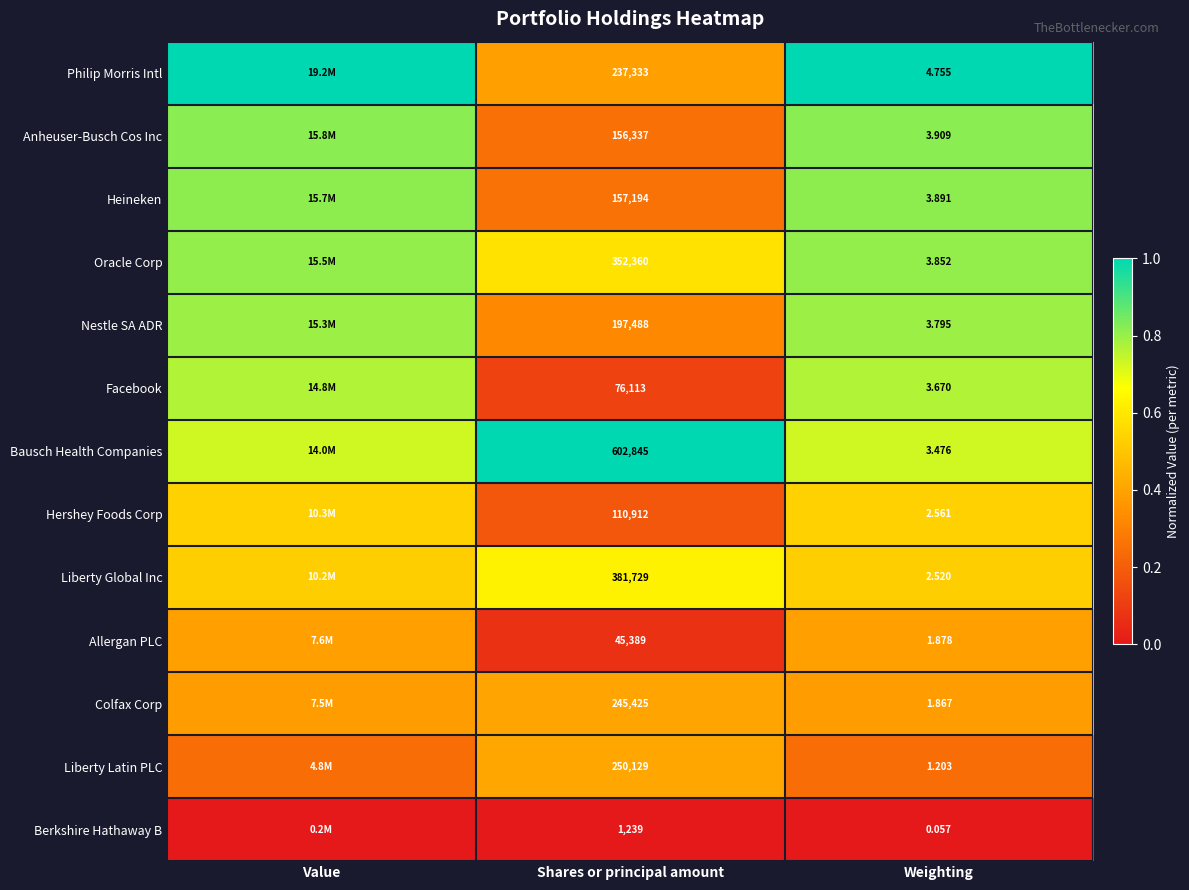

At Shares or principal amount, list the series in order from smallest to largest.

Berkshire Hathaway B, Allergan PLC, Facebook, Hershey Foods Corp, Anheuser-Busch Cos Inc, Heineken, Nestle SA ADR, Philip Morris Intl, Colfax Corp, Liberty Latin PLC, Oracle Corp, Liberty Global Inc, Bausch Health Companies